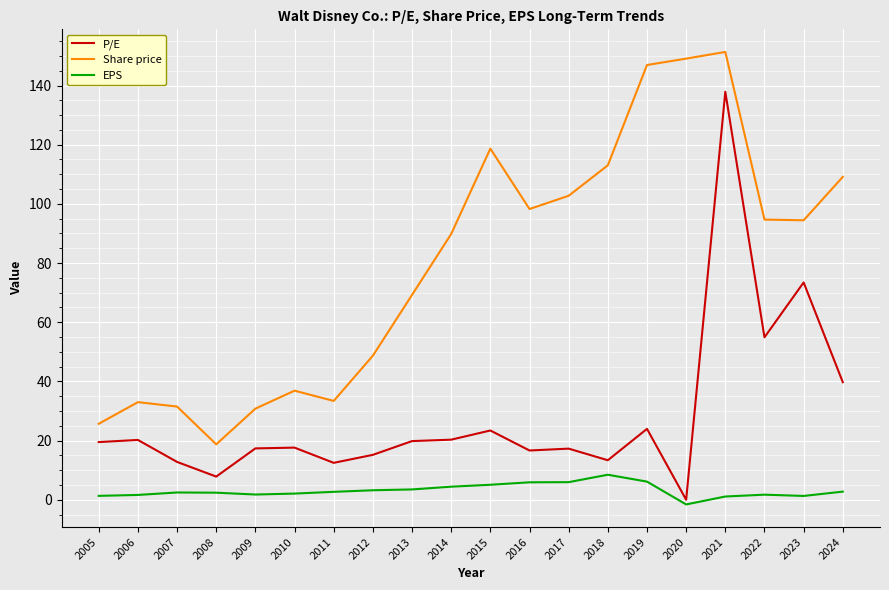

What is the difference between the EPS values at 2007 and 2016?

3.4